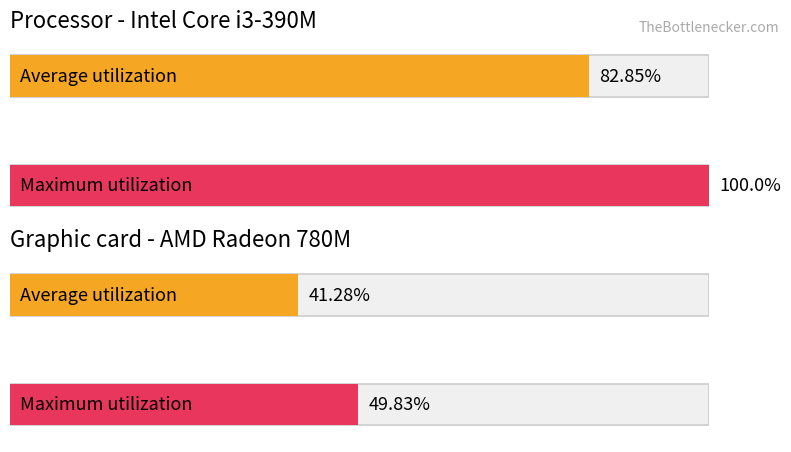

At 2, list the series in order from smallest to largest.

Average utilization, Maximum utilization